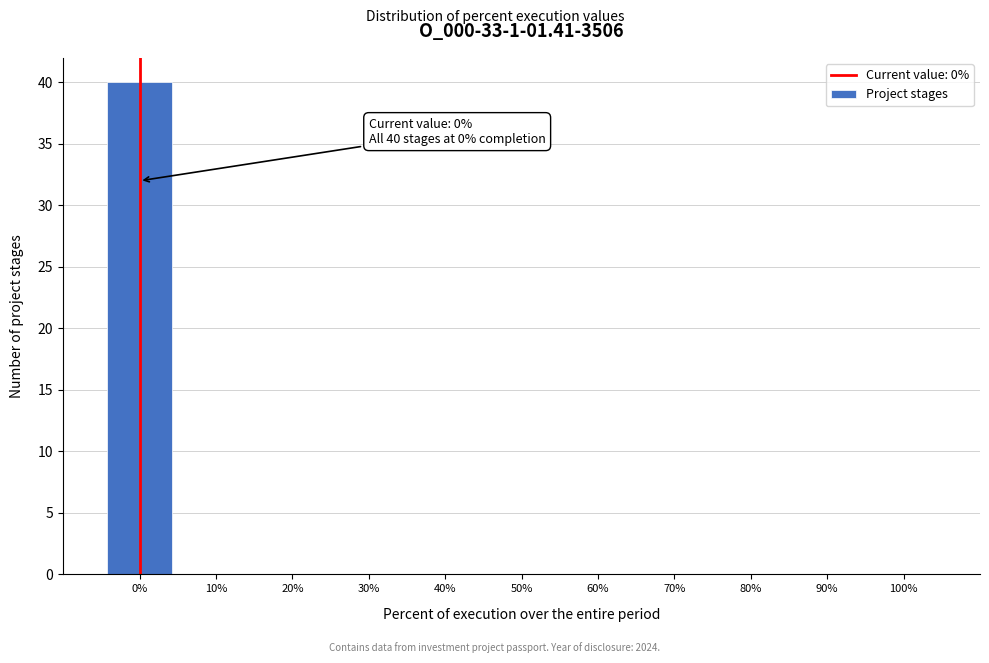

Which range on the x-axis has the tallest bar?

-5 to 5